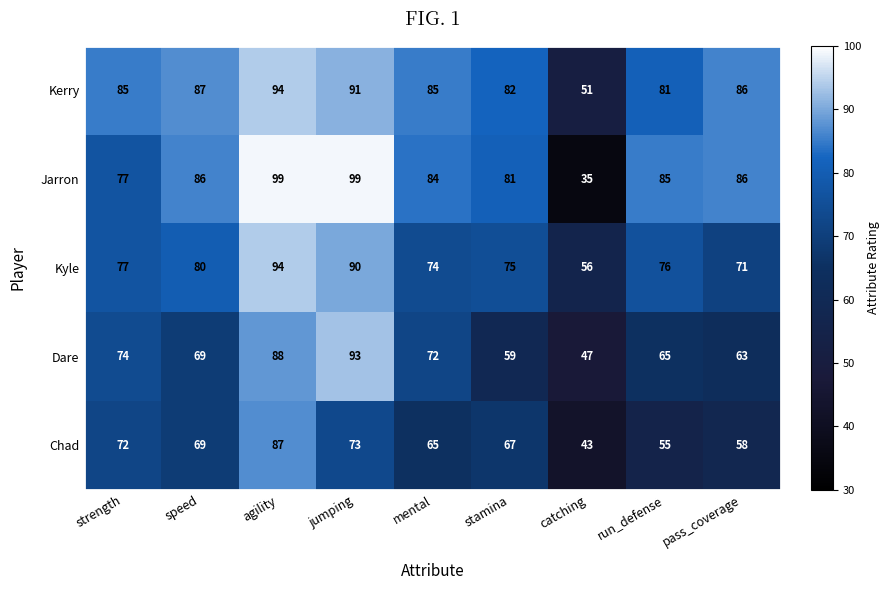

Which series has the widest spread of values?

Jarron